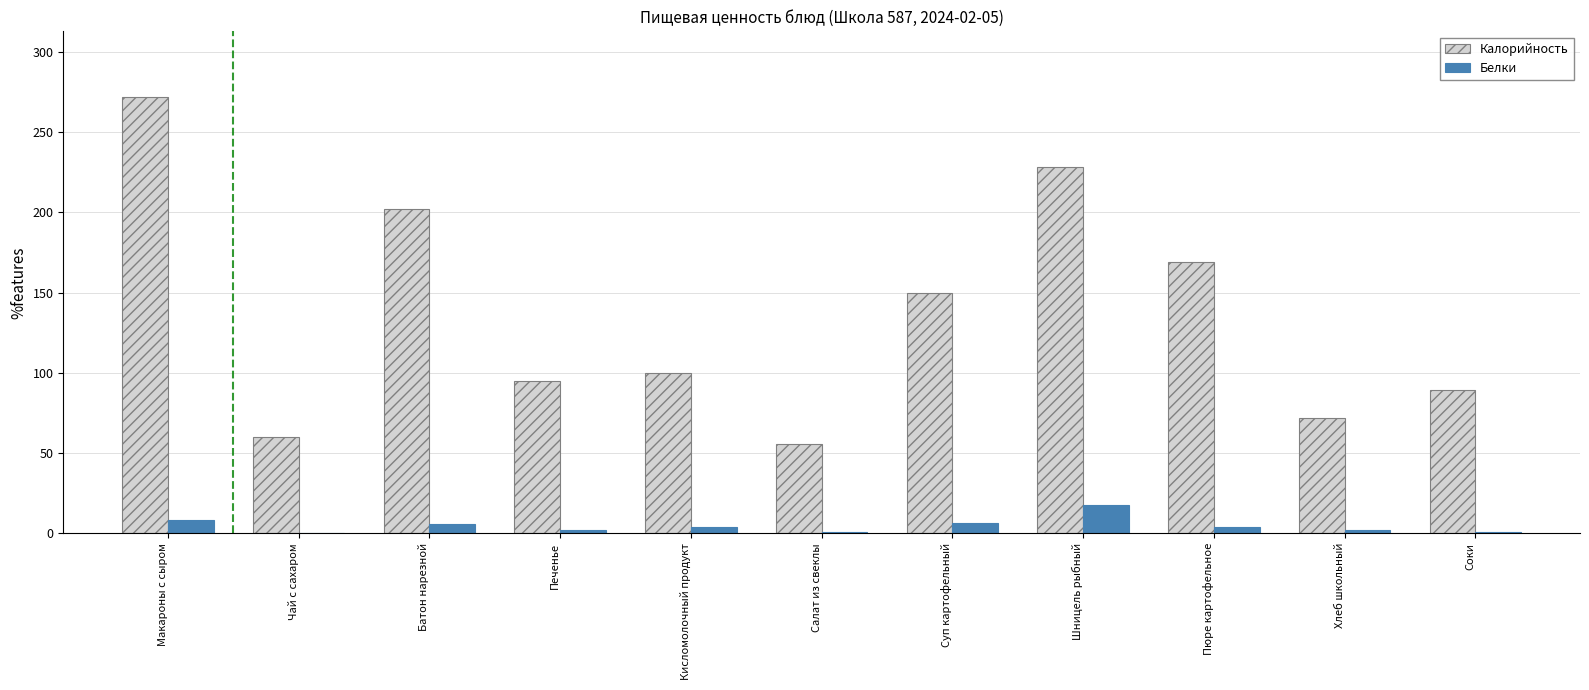

What is the difference between the Калорийность values at Кисломолочный продукт and Салат из свеклы?

44.4